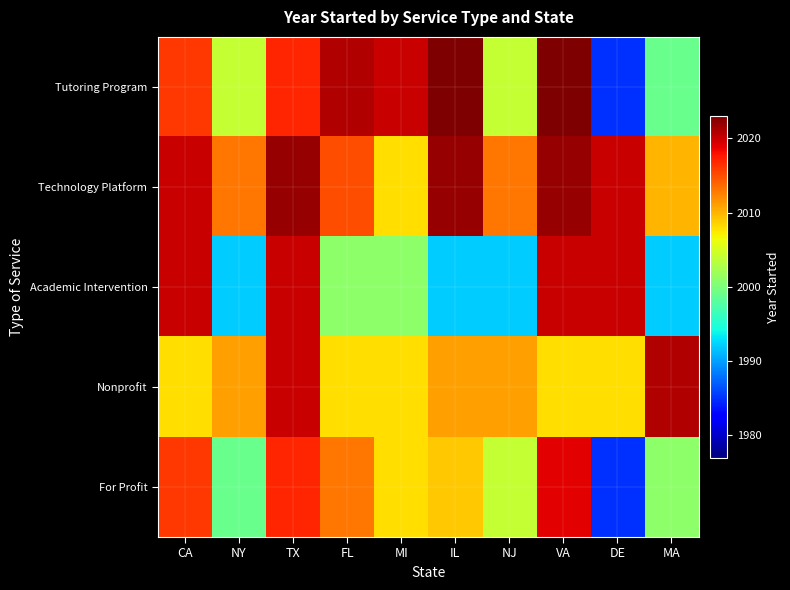

Reading left to right, list all the values displayed in this chart.

Tutoring Program: CA=2016	NY=2004	TX=2017	FL=2021	MI=2020	IL=2023	NJ=2004	VA=2023	DE=1985	MA=1999
Technology Platform: CA=2020	NY=2013	TX=2022	FL=2015	MI=2008	IL=2022	NJ=2013	VA=2022	DE=2020	MA=2010
Academic Intervention: CA=2020	NY=1992	TX=2020	FL=2001	MI=2001	IL=1992	NJ=1992	VA=2020	DE=2020	MA=1992
Nonprofit: CA=2008	NY=2011	TX=2020	FL=2008	MI=2008	IL=2011	NJ=2011	VA=2008	DE=2008	MA=2021
For Profit: CA=2016	NY=1999	TX=2017	FL=2013	MI=2008	IL=2009	NJ=2004	VA=2019	DE=1985	MA=2001